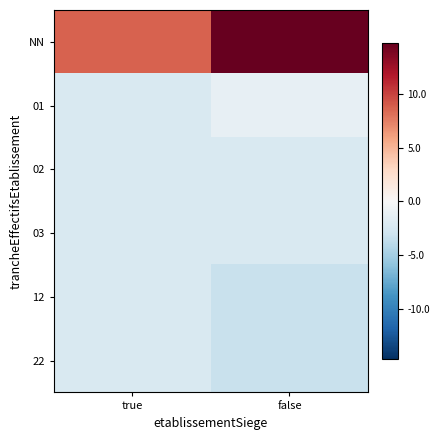

Between false and true, which is larger?

false